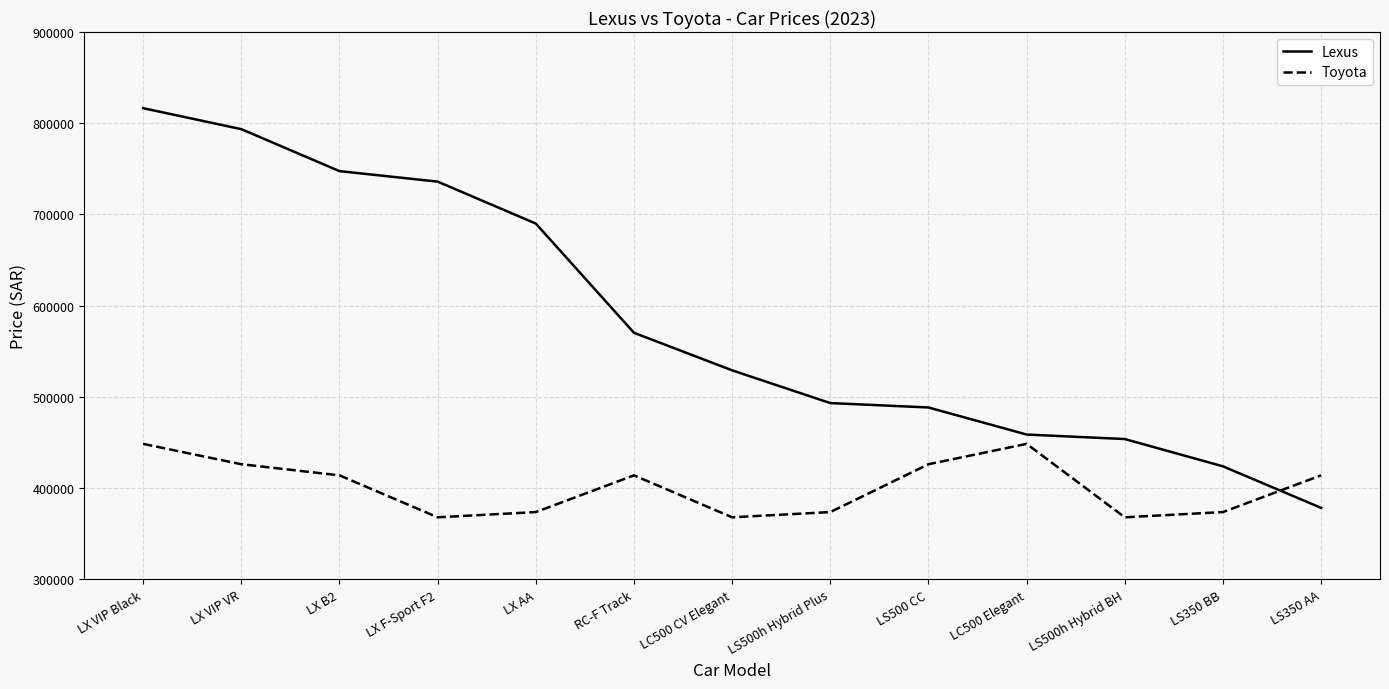

How many intersections are there between Toyota and Lexus?

1